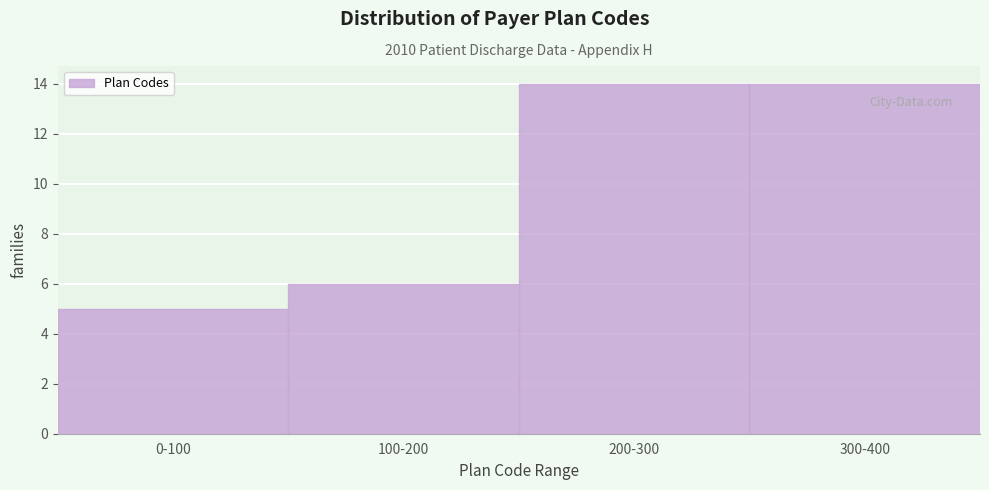

Reading left to right, transcribe all the data shown in this chart.

0-100=5	100-200=6	200-300=14	300-400=14